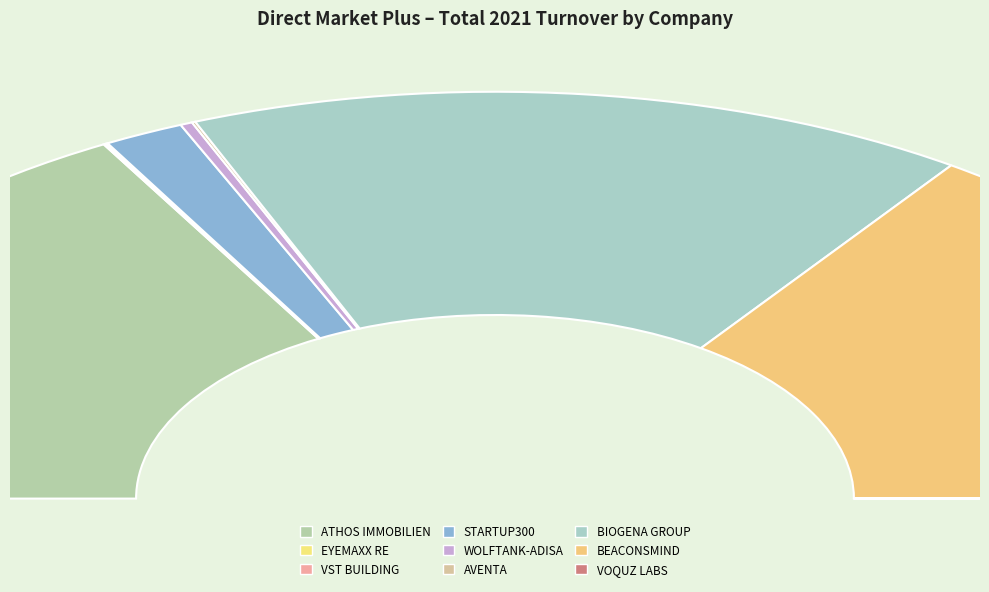

The BIOGENA GROUP INVEST AG slice represents 44% of the pie. True or false?

False